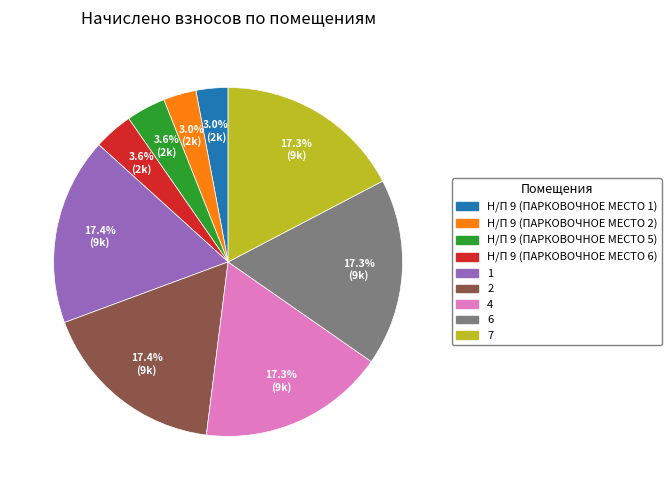

What portion of the pie excludes Н/П 9 (ПАРКОВОЧНОЕ МЕСТО 5)?

96.4%